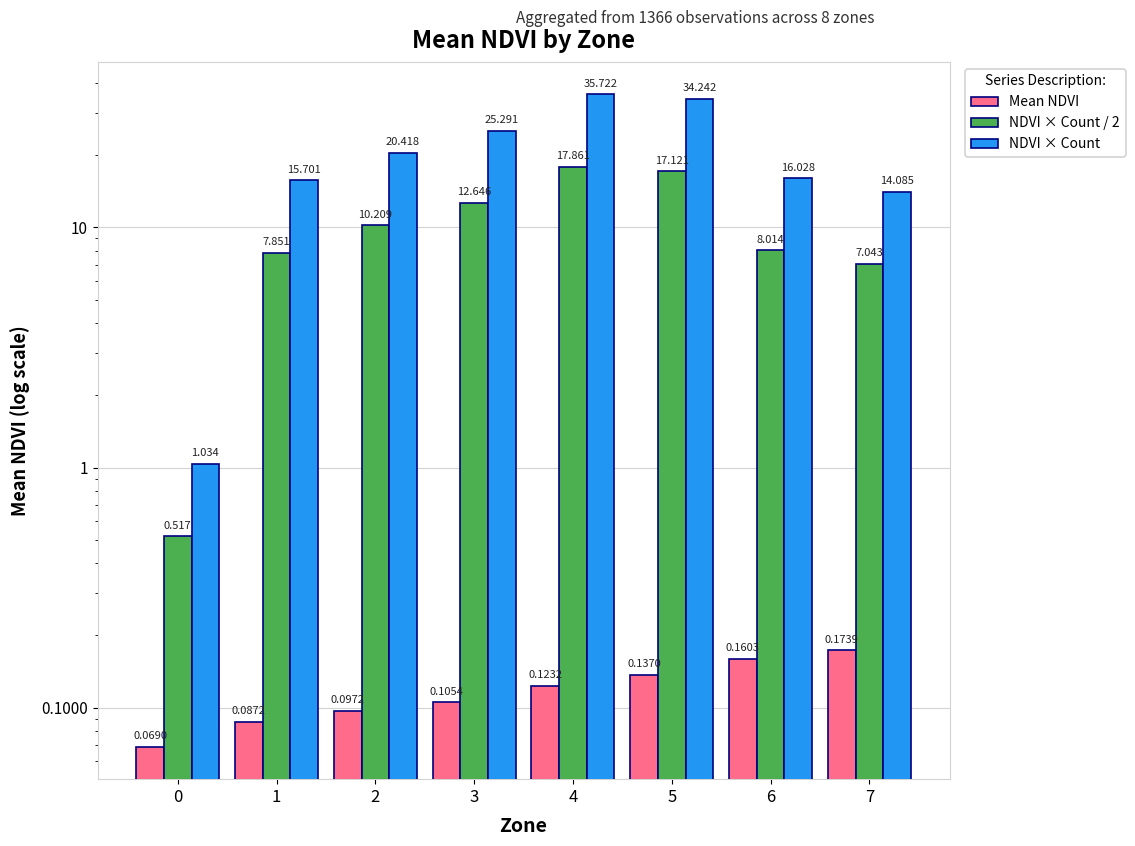

Which series has the largest range (max minus min)?

NDVI × Count